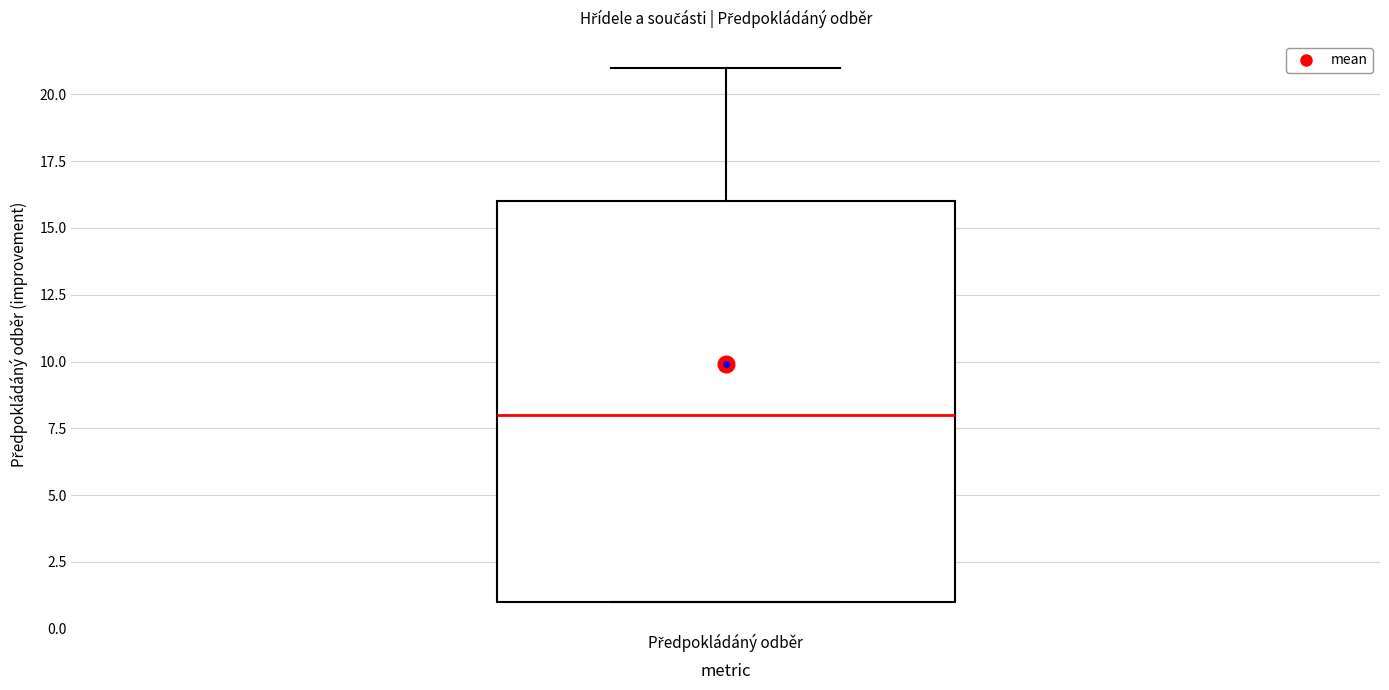

Read this box plot against the y-axis: the position of the median line, the range covered by the box, and the ends of both whiskers. The values are not printed on the chart, so give them approximately, as read against the axis.

median 8, box 1 to 16, whiskers 1 to 21